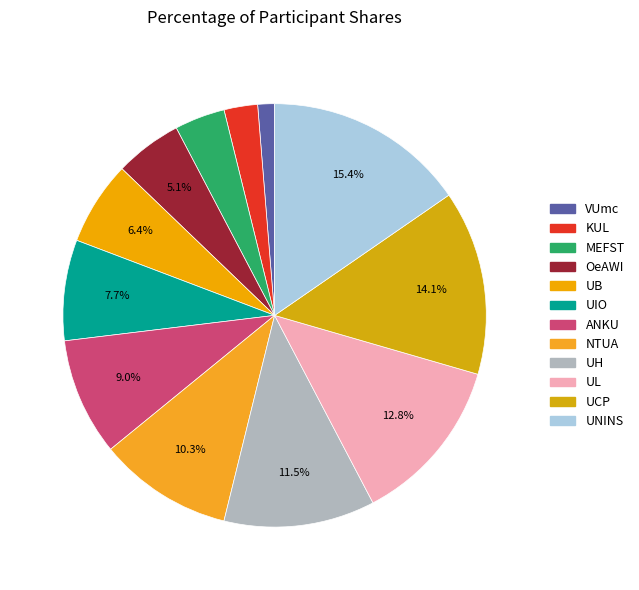

To the nearest percent, what percentage of the pie is UIO?

8%